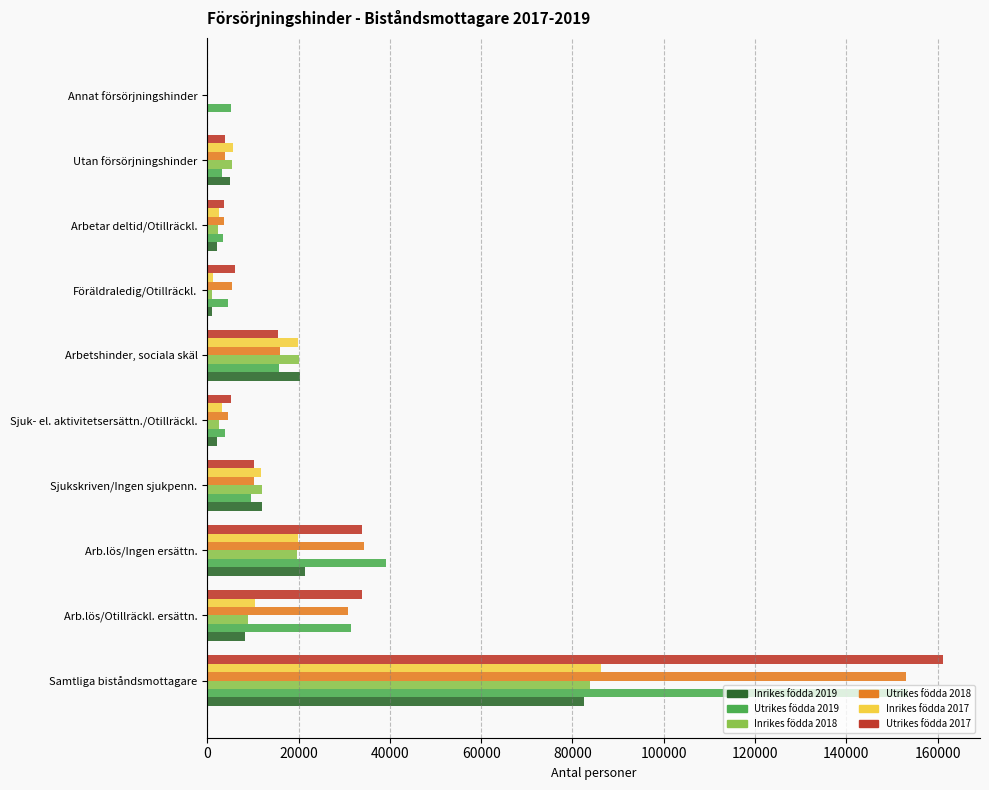

At which category is the sum across all series the highest?

Samtliga biståndsmottagare